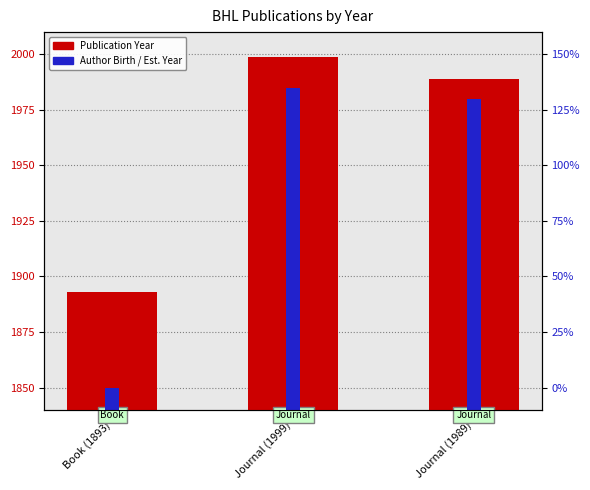

Which category has the lowest value in the Author Birth / Est. Year series?

Book (1893)